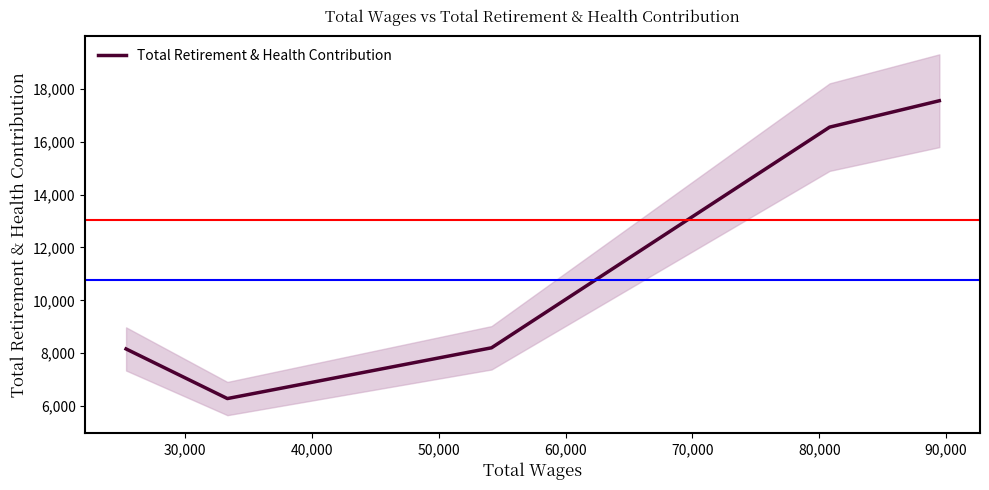

What is the minimum value for Total Retirement & Health Contribution?

6286